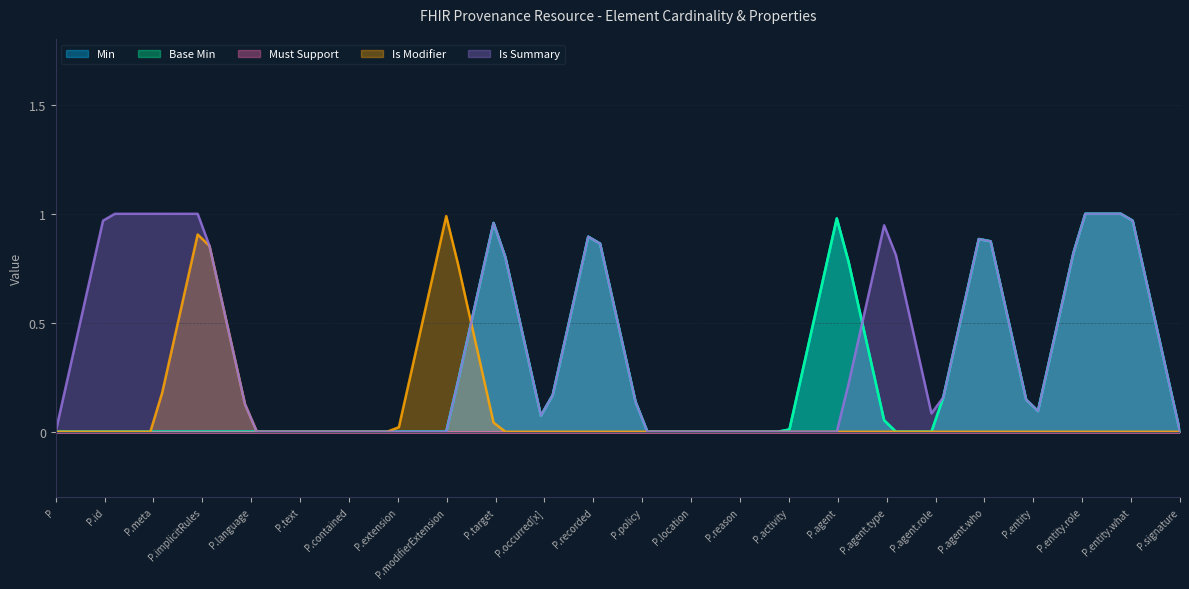

True or false: Min and Must Support intersect in this chart.

False